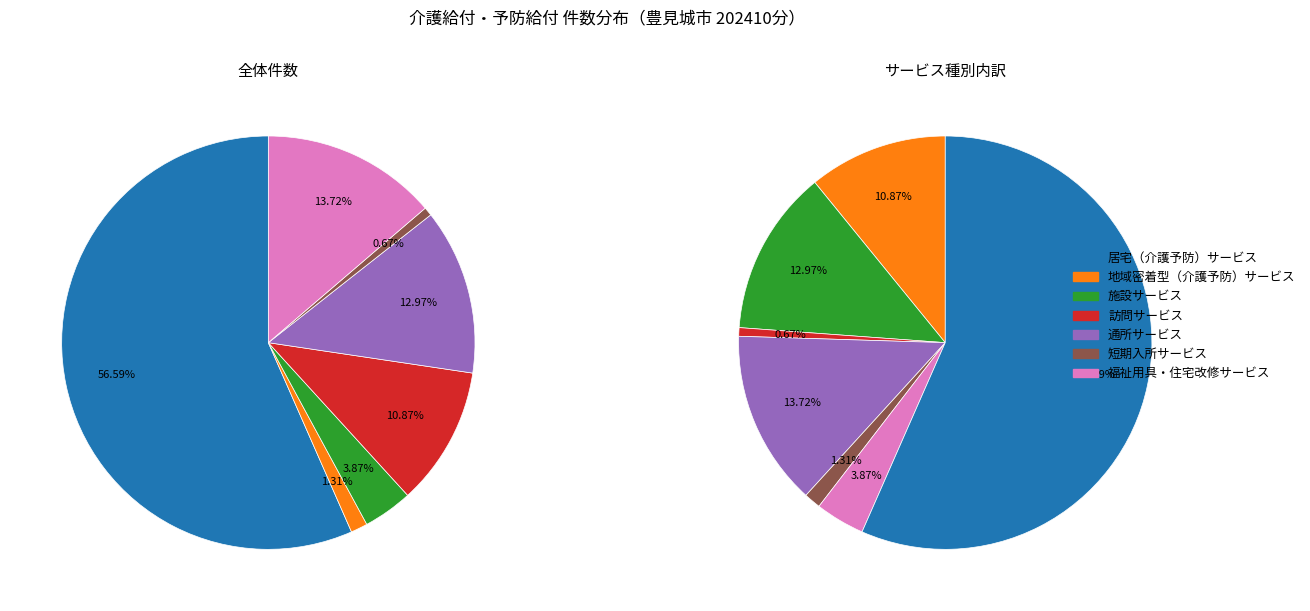

Which slice represents more than half of the pie?

居宅（介護予防）サービス